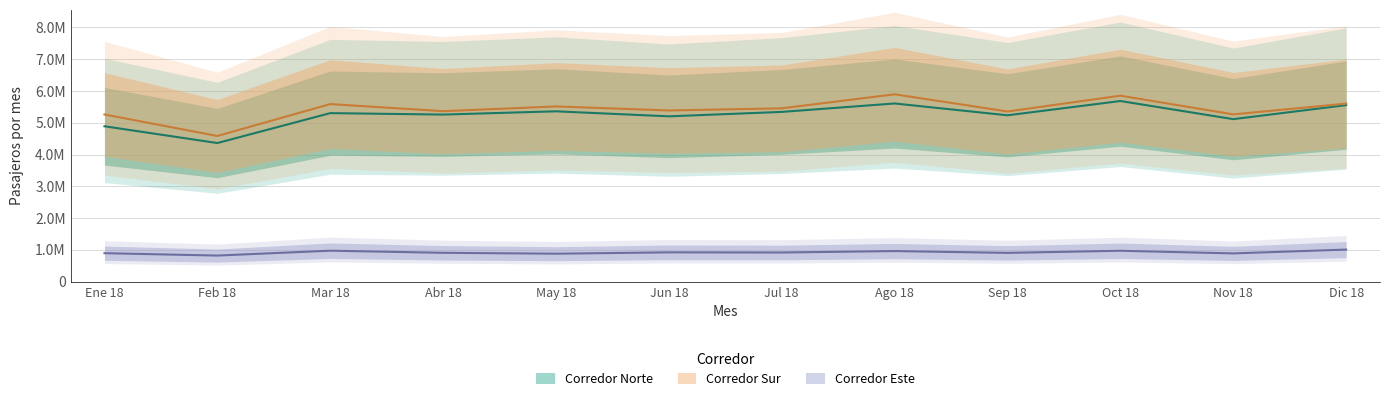

Where is Corredor Este nearest to the value 916707?

Jul 18